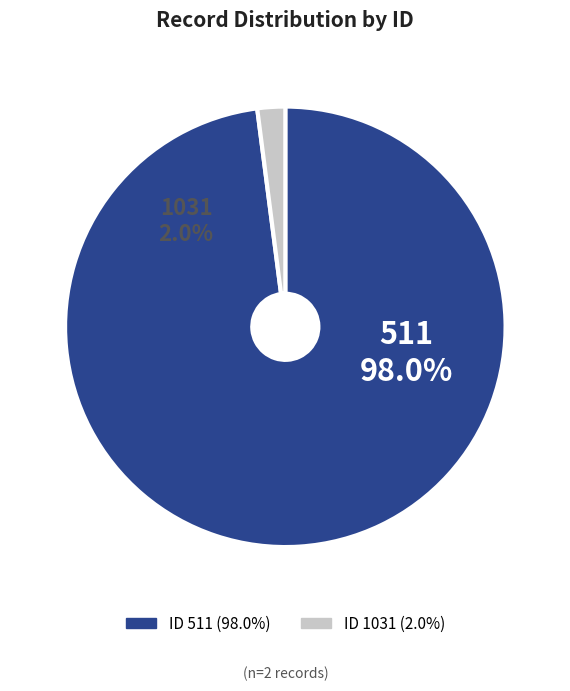

Count the number of slices in the pie.

2